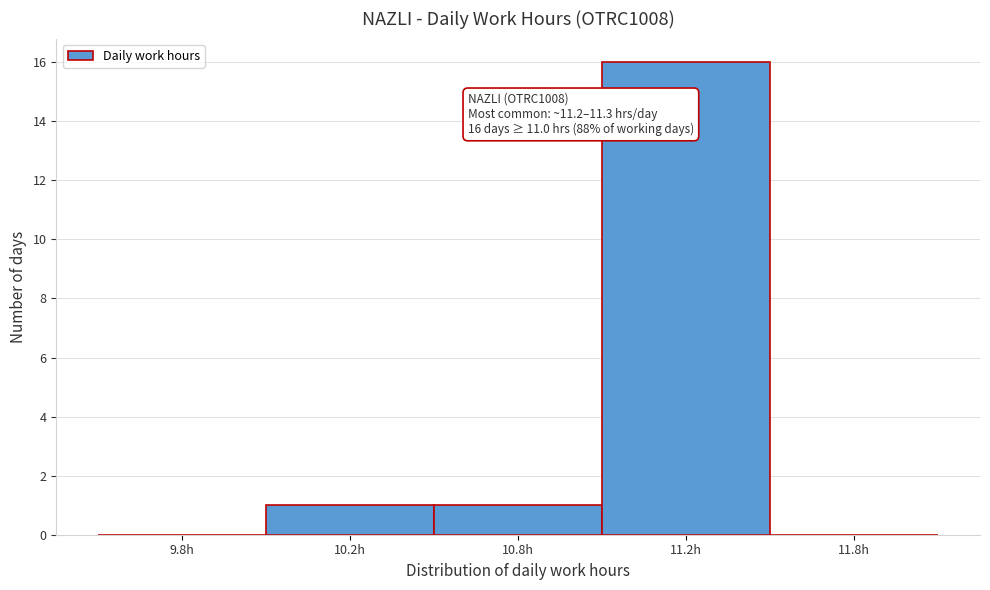

Reading right to left, transcribe all the data shown in this chart.

11.8h=0	11.2h=16	10.8h=1	10.2h=1	9.8h=0